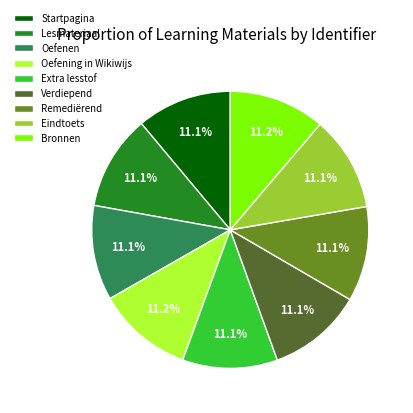

To the nearest percent, what portion does Verdiepend represent?

11%